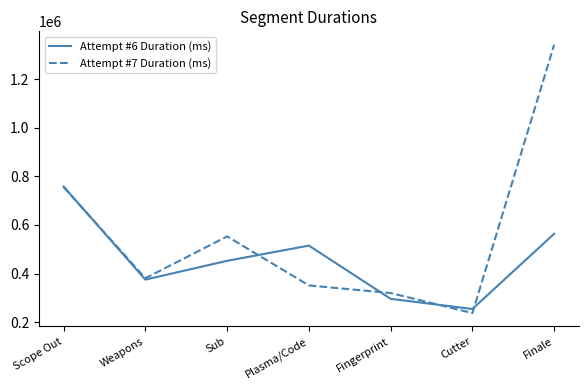

What is the maximum value for Attempt #6 Duration (ms)?

758109